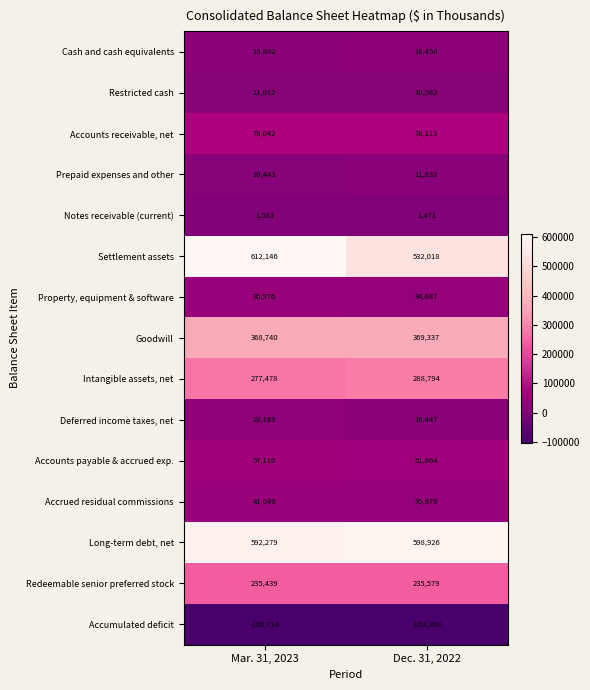

What is the total value across all series at Dec. 31, 2022?

2181875